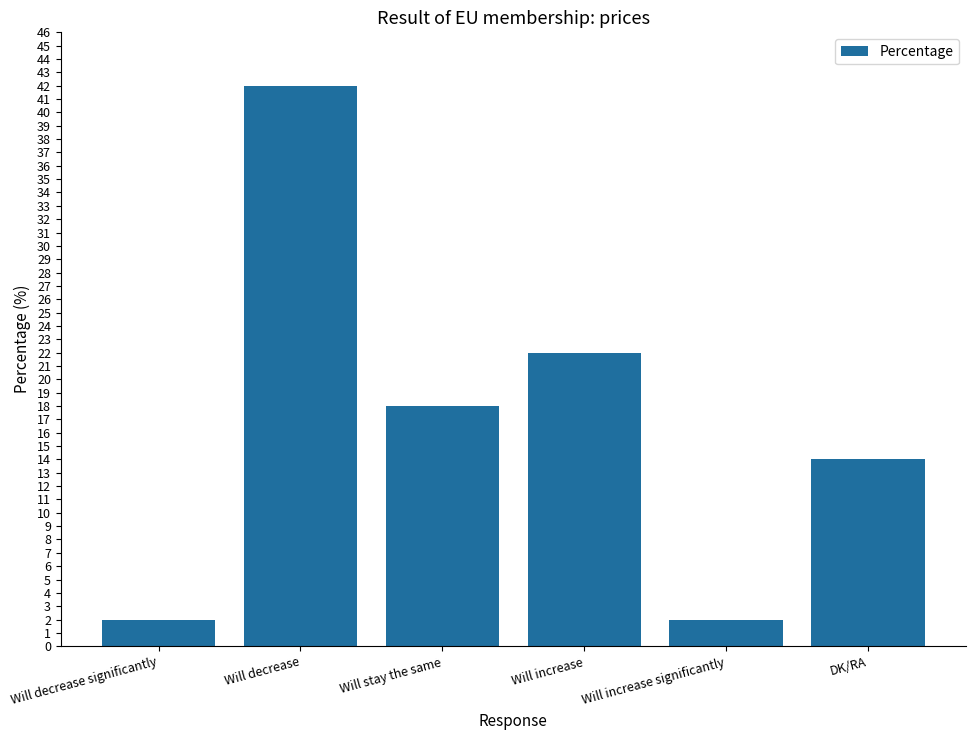

What is the change in value from Will decrease significantly to Will increase?

+20